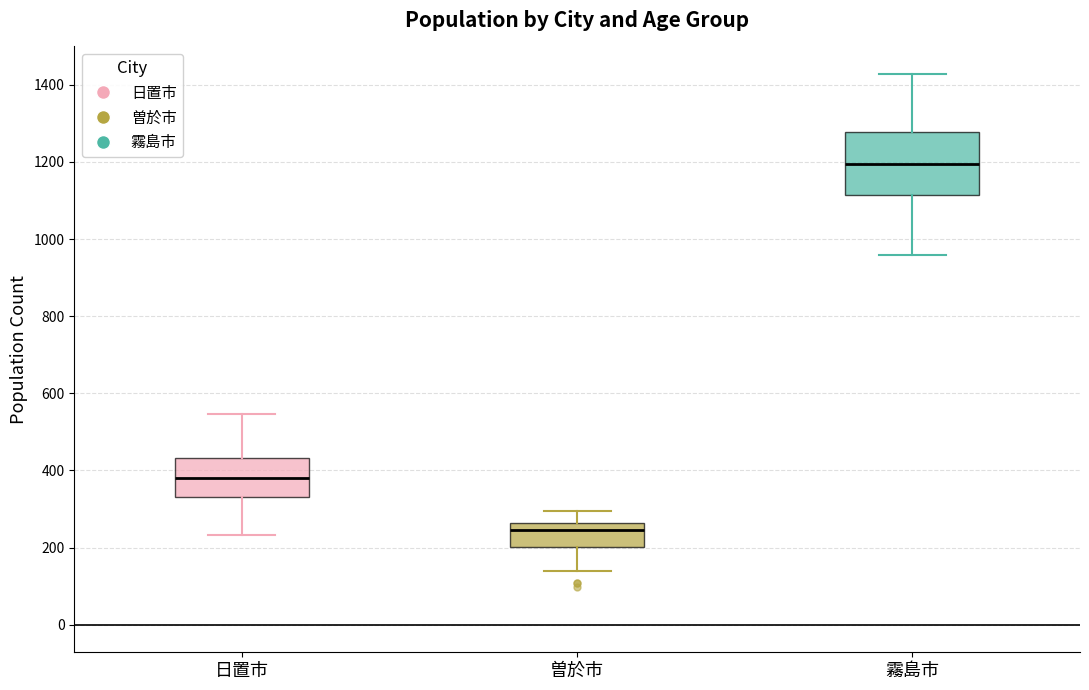

Reading left to right, transcribe this box plot: for each box, give where its median line is, the range the box spans, and where its two whiskers end, as read against the y-axis. The values are not printed on the chart, so give them approximately, as read against the axis.

日置市: median 380, box 340 to 440, whiskers 240 to 540
曽於市: median 240, box 200 to 260, whiskers 140 to 300
霧島市: median 1200, box 1120 to 1280, whiskers 960 to 1420